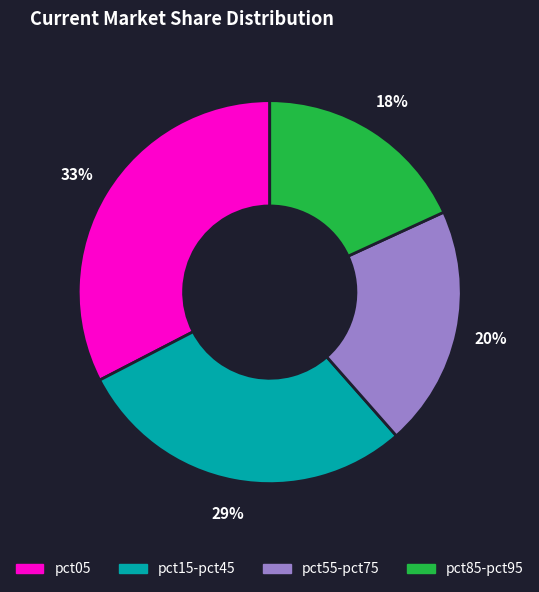

To the nearest percent, what is the average slice percentage?

25%